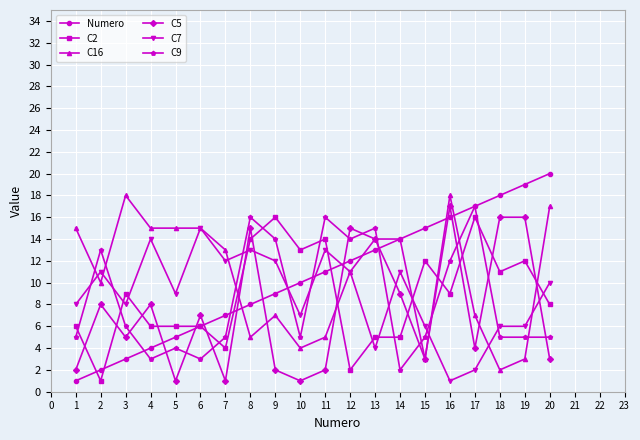

True or false: Numero has more than 2 points higher than both neighbors.

False